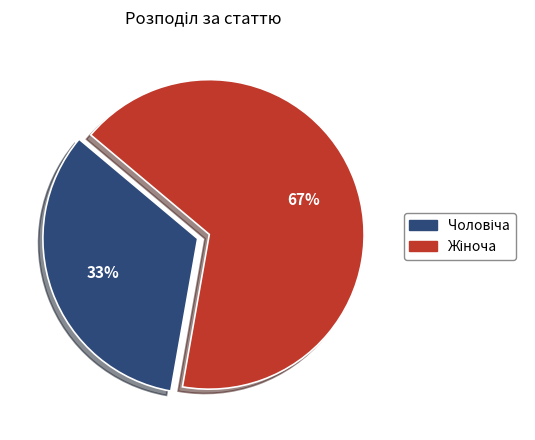

Does any single category account for the majority?

Yes